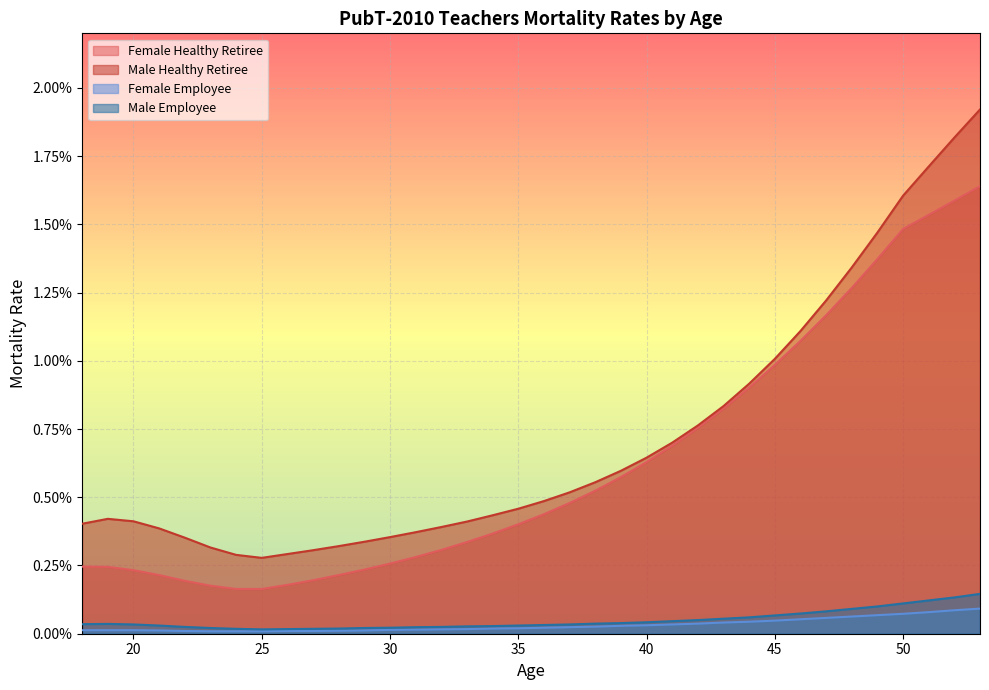

Does the chart display data point markers on the line(s)?

No